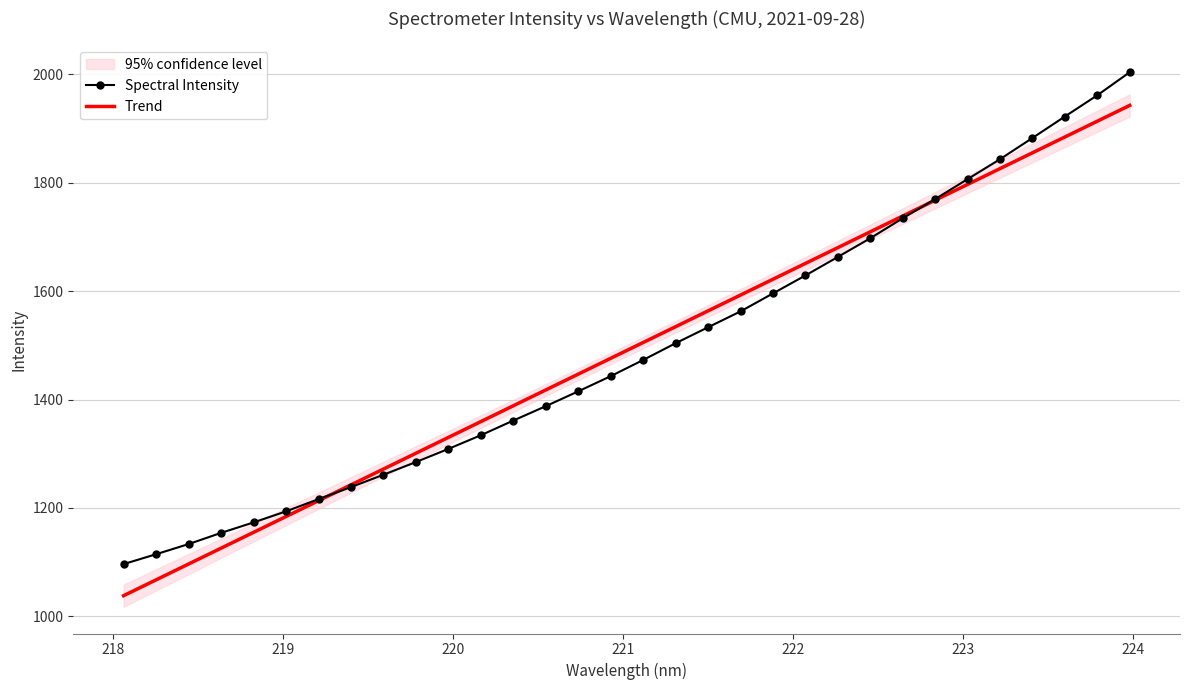

What is the maximum value for Trend?

1942.4